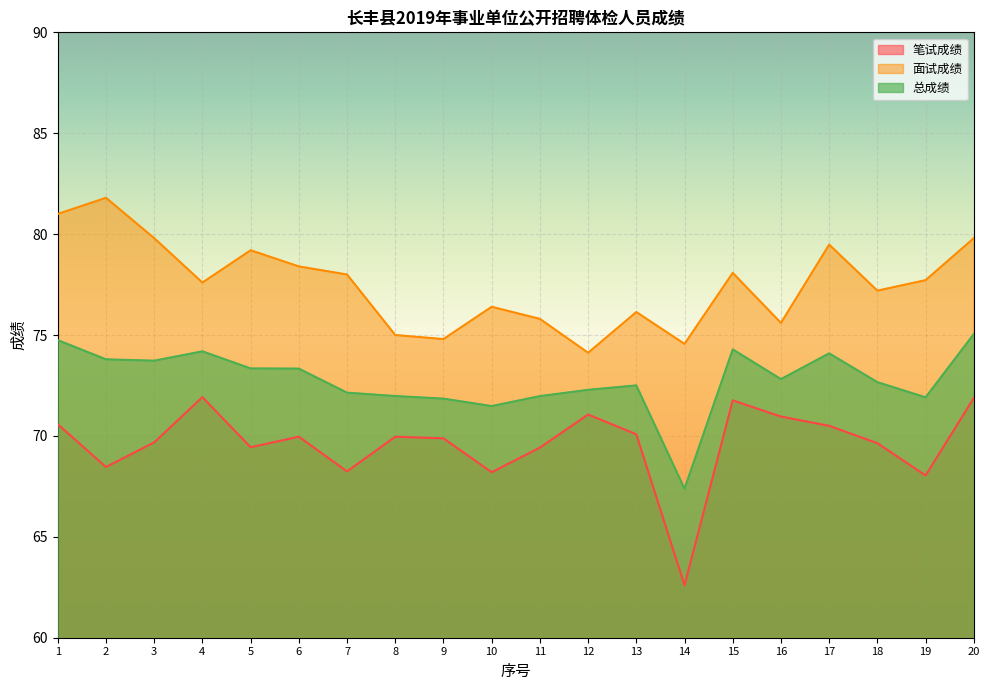

What is the value of the 笔试成绩 point at the 18th from the left?

69.6